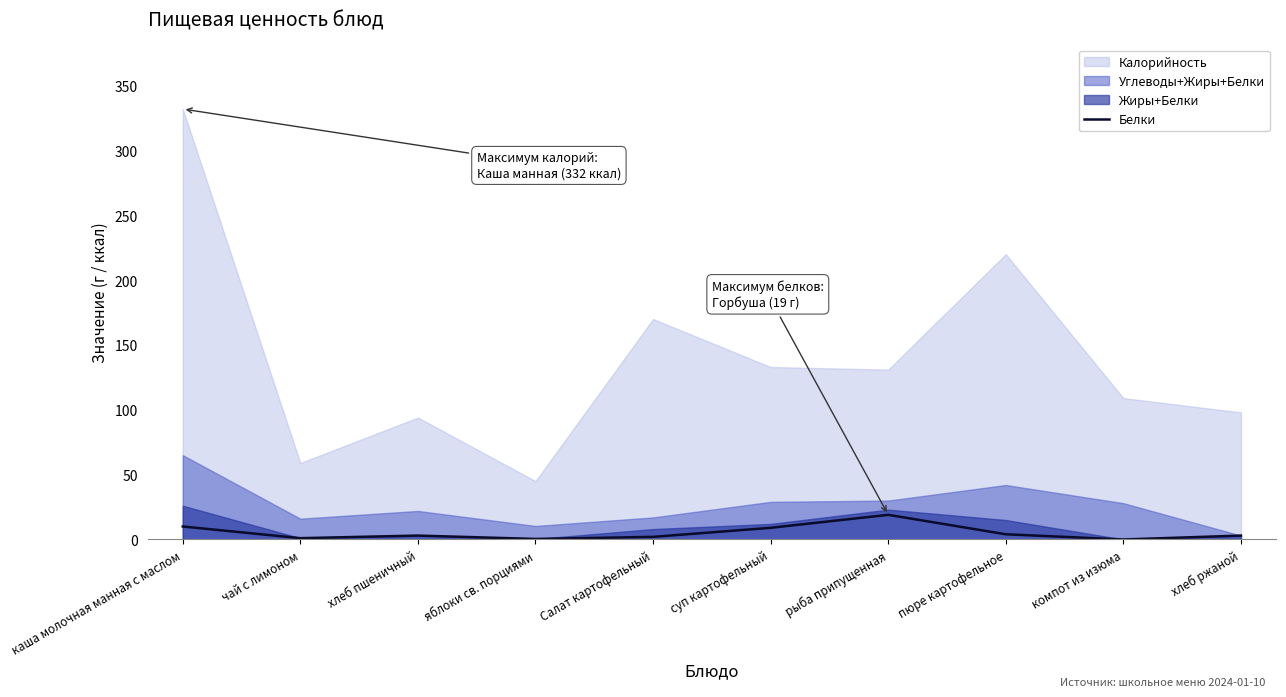

At which category does the data reach its first local peak?

хлеб пшеничный